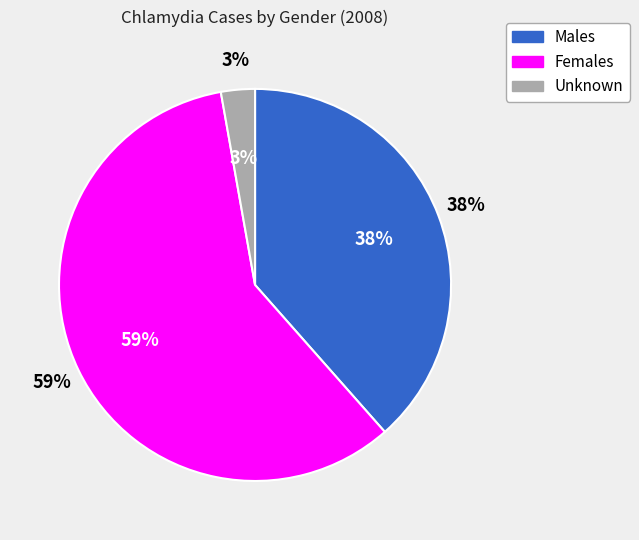

Which category has the biggest portion of the pie?

Females